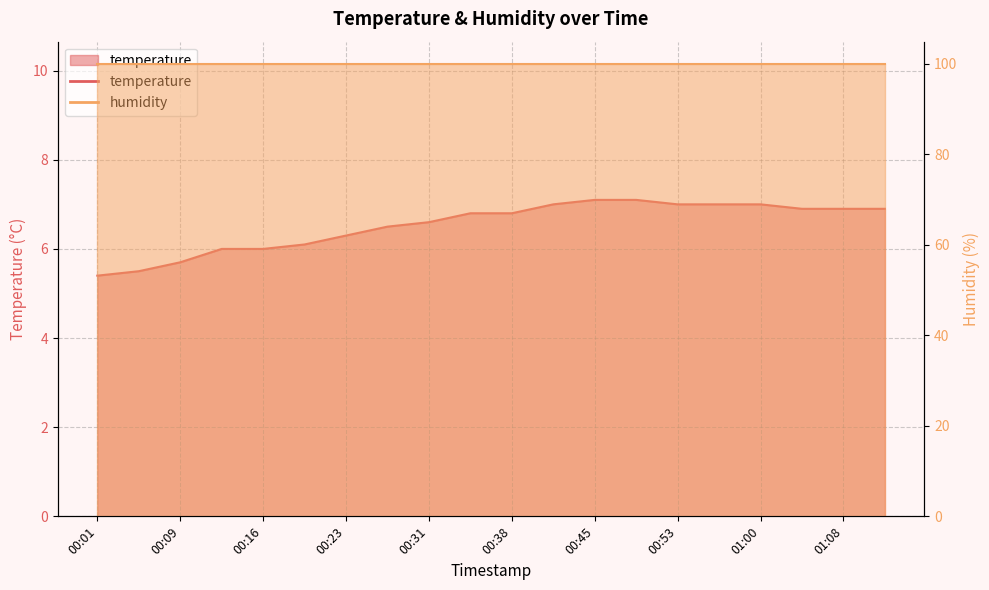

What is the maximum value shown in the chart?

7.1